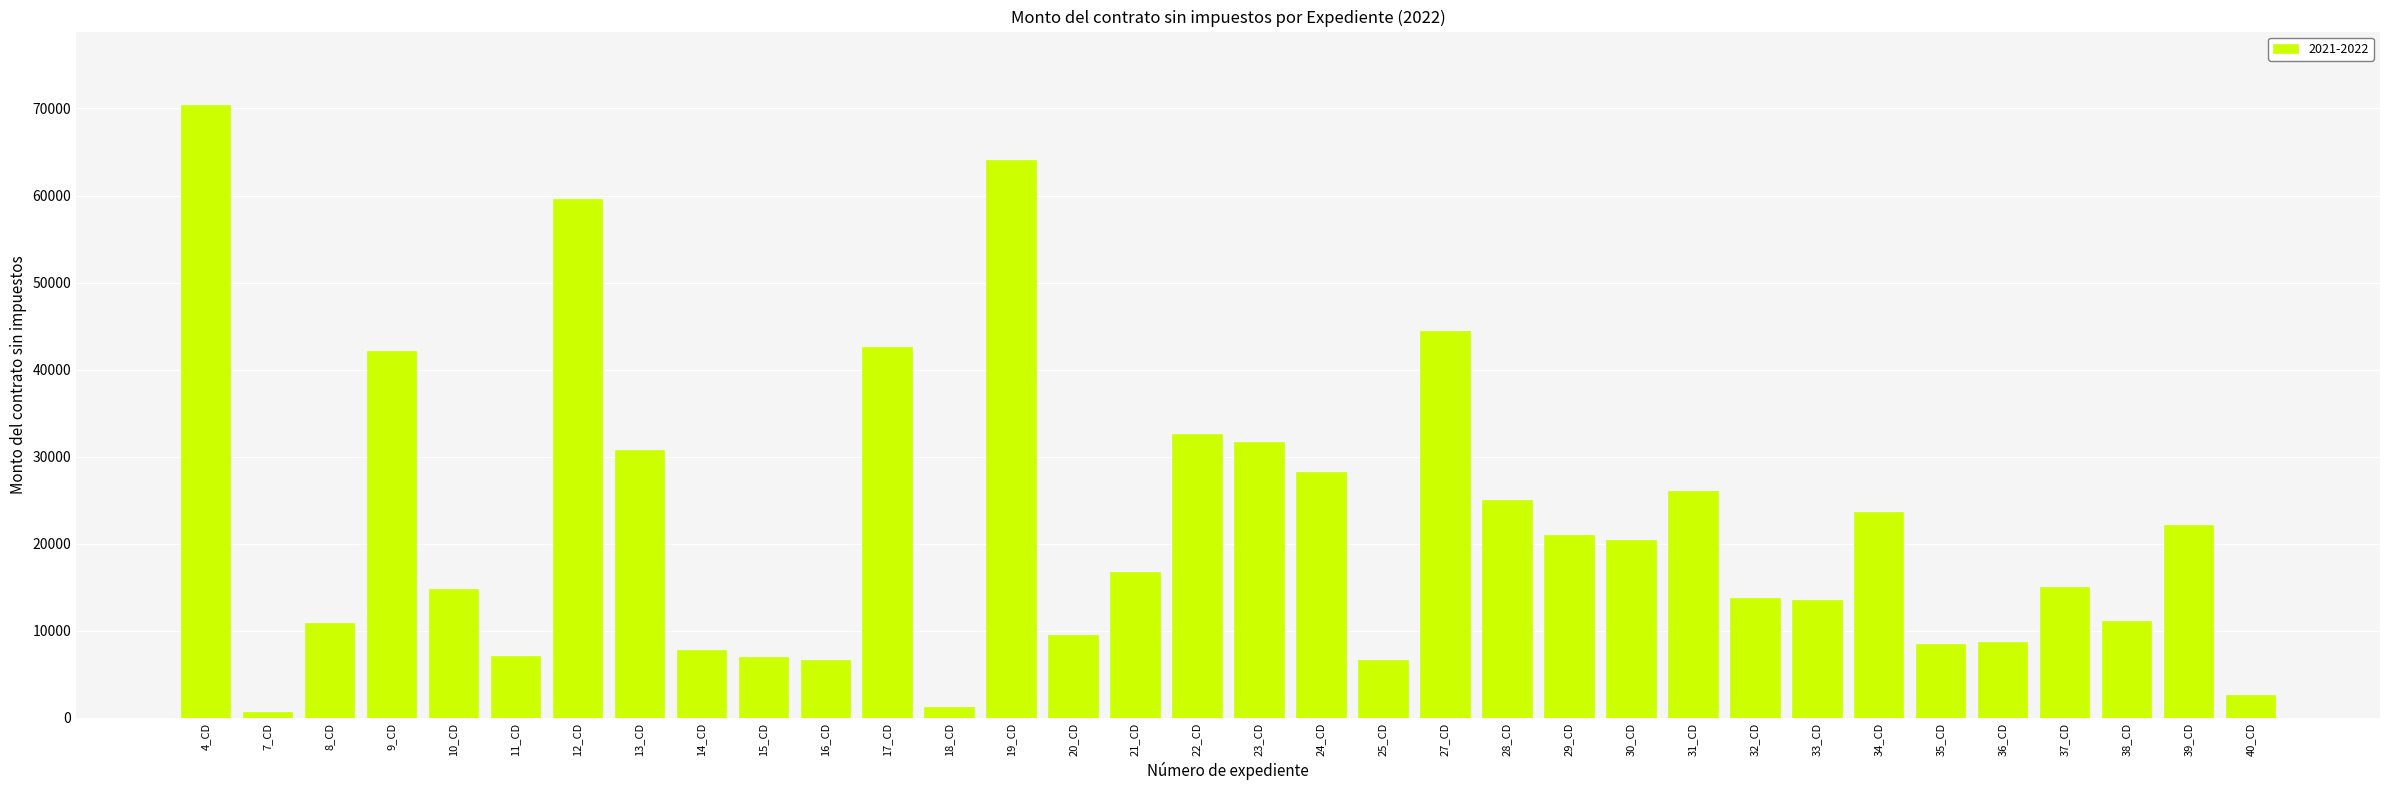

Which category has the highest value across all series?

4_CD